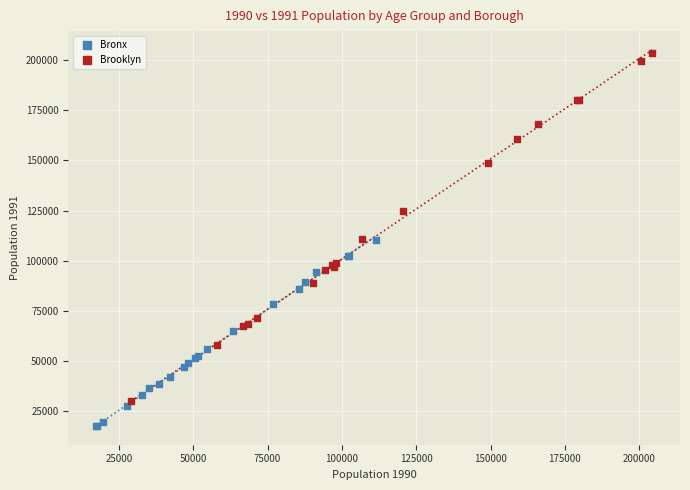

Which series reaches the minimum Y coordinate?

Bronx